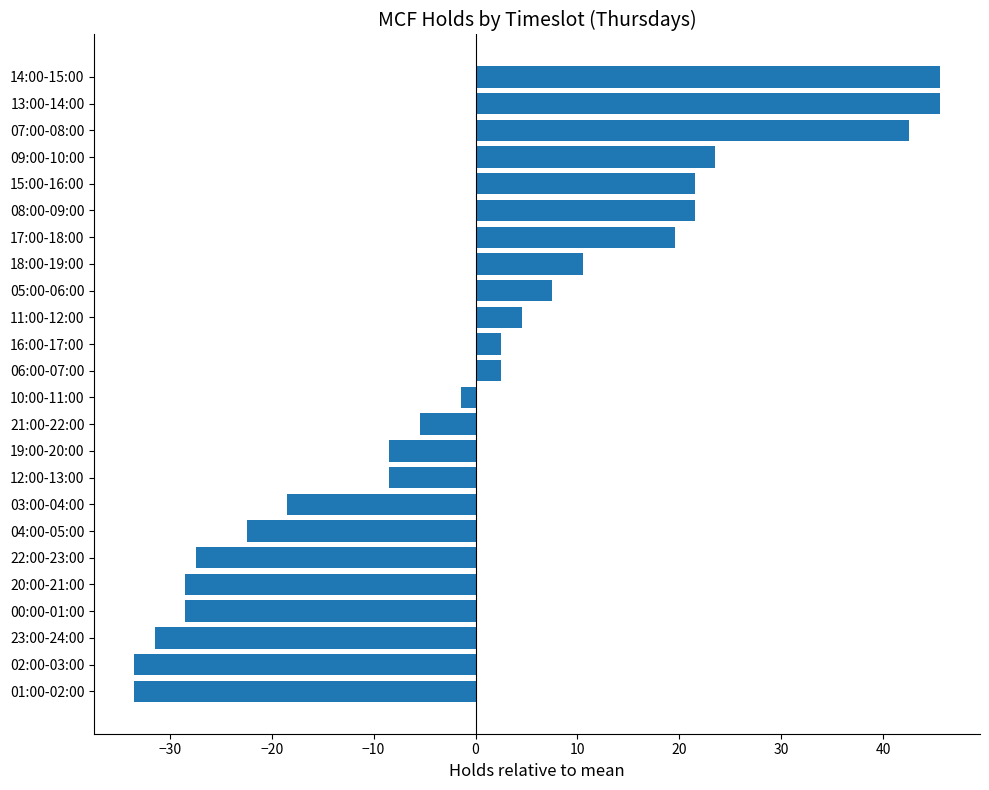

What is the change in value from 23:00-24:00 to 13:00-14:00?

+77.0